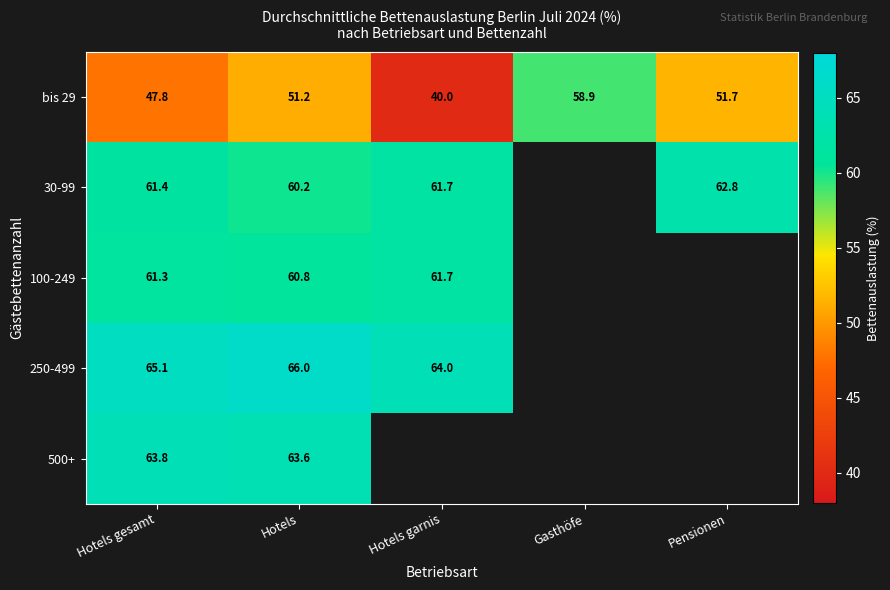

What is the maximum value shown in the chart?

66.0